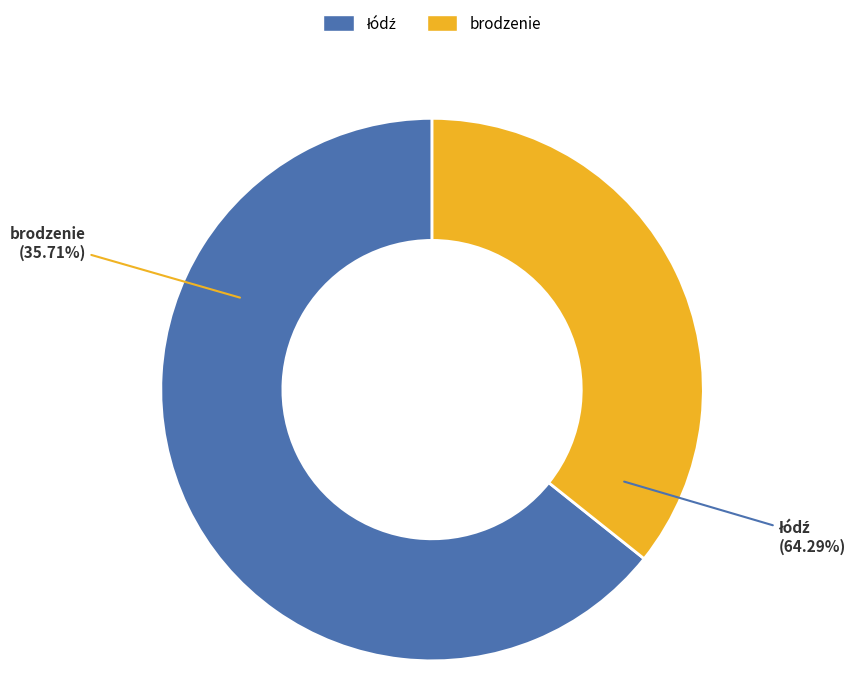

How many segments does this pie chart have?

2